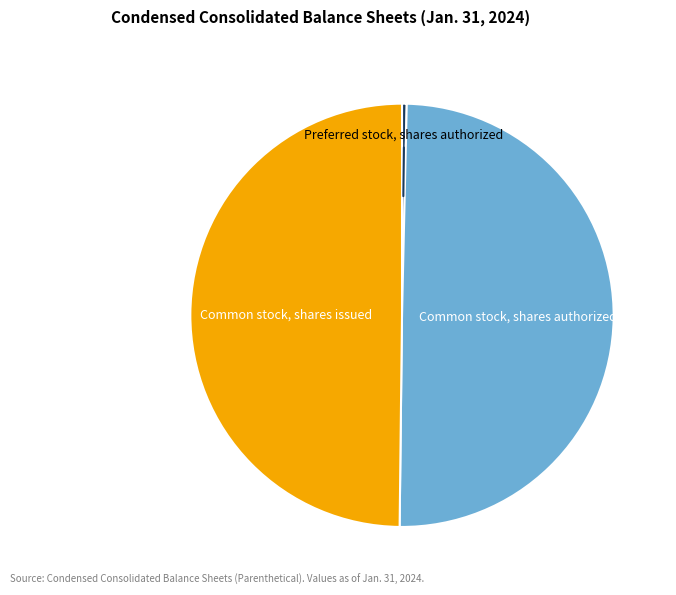

True or false: Common stock, shares authorized accounts for 64% of the total.

False